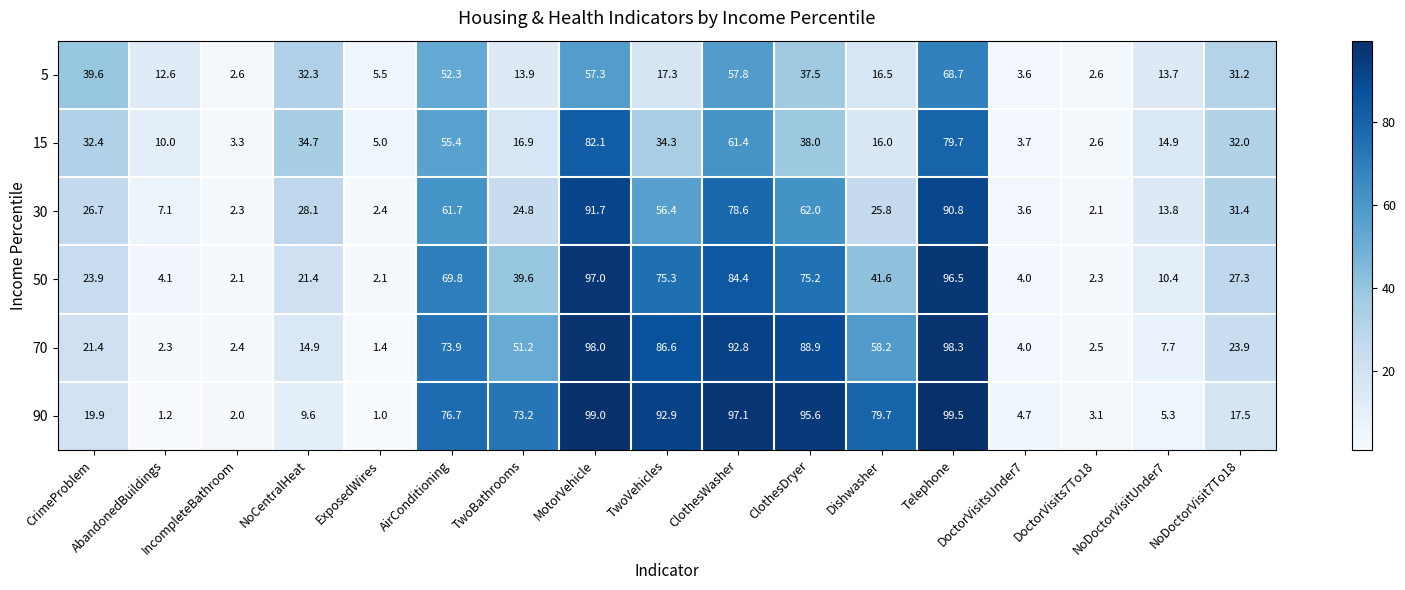

At which category is the sum across all series the highest?

Telephone